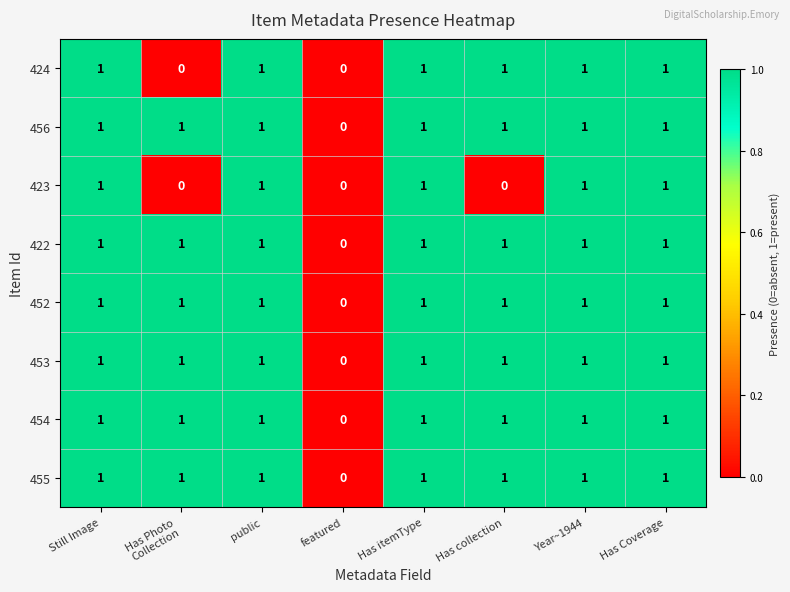

How many data points does each series have?

8